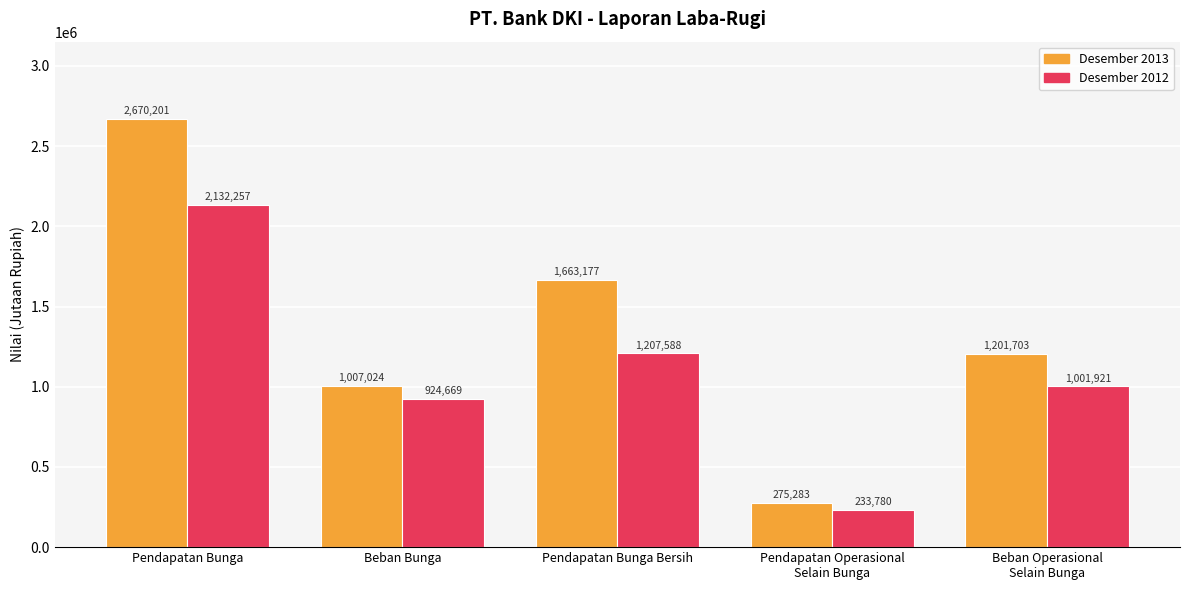

At which category does the chart reach its peak across all series?

Pendapatan Bunga